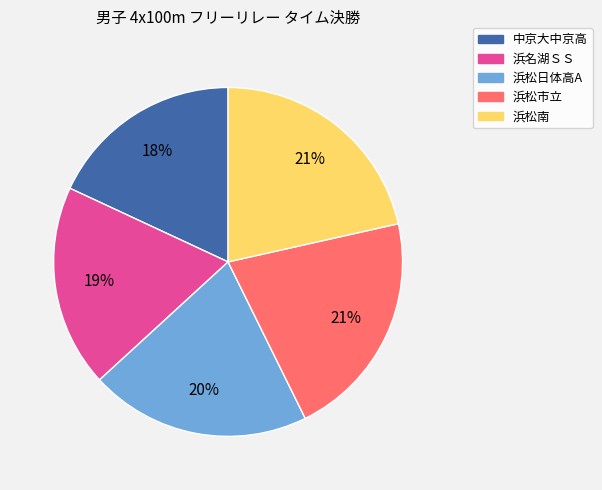

To the nearest percent, what percentage of the pie is 浜松南?

21%